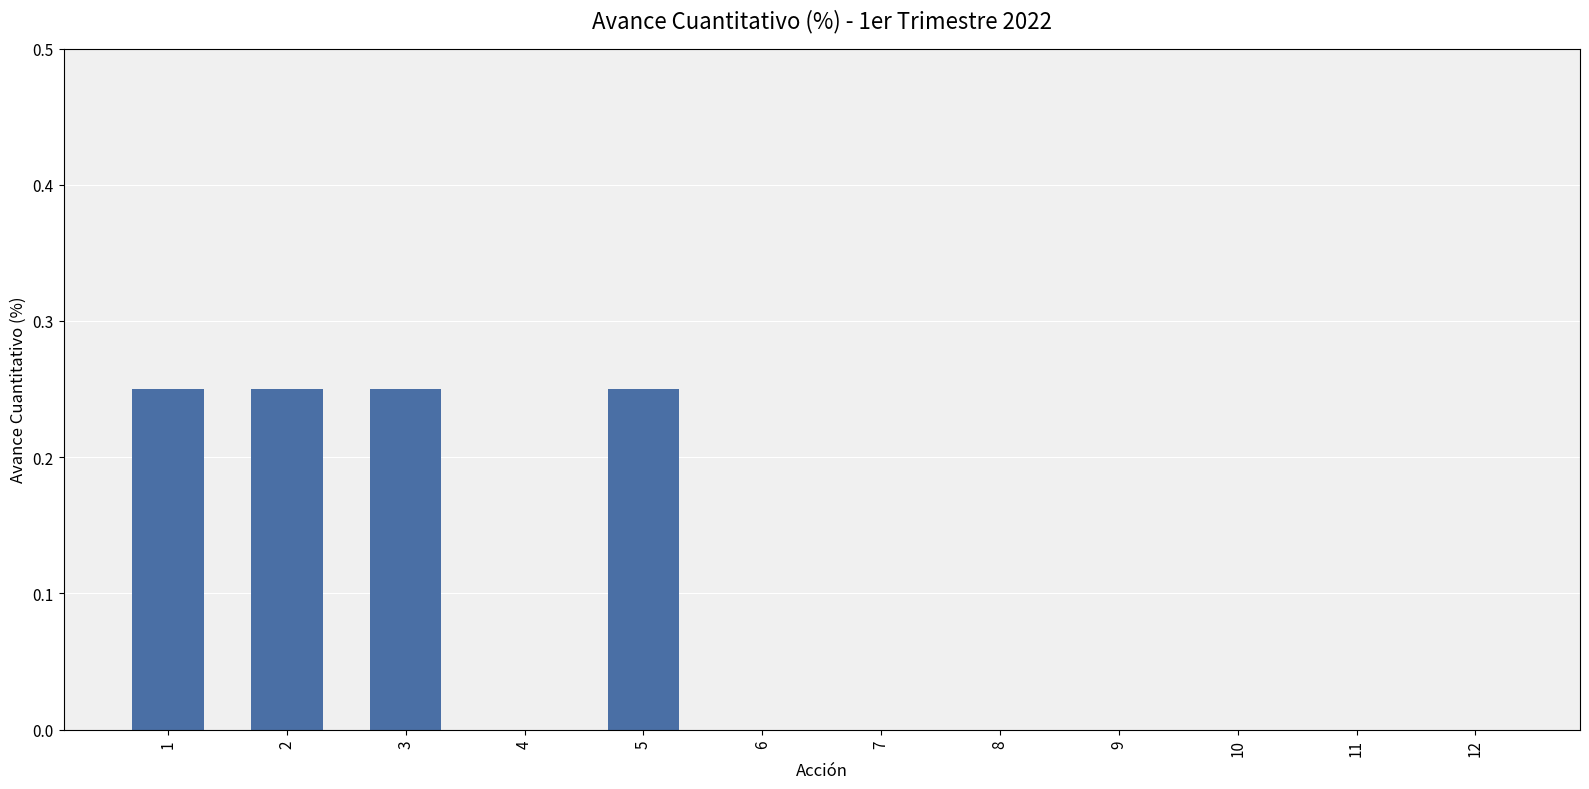

How many data points does each series have?

12